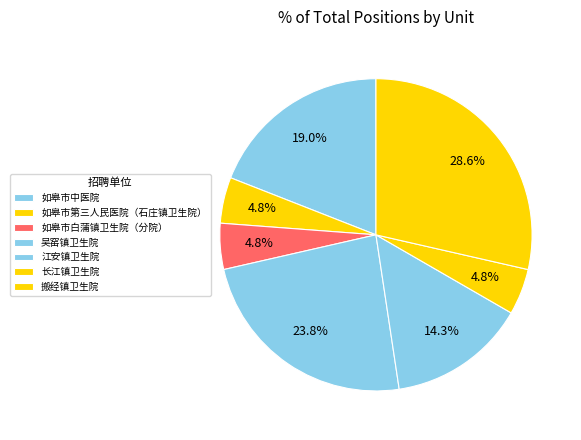

How many segments does this pie chart have?

7